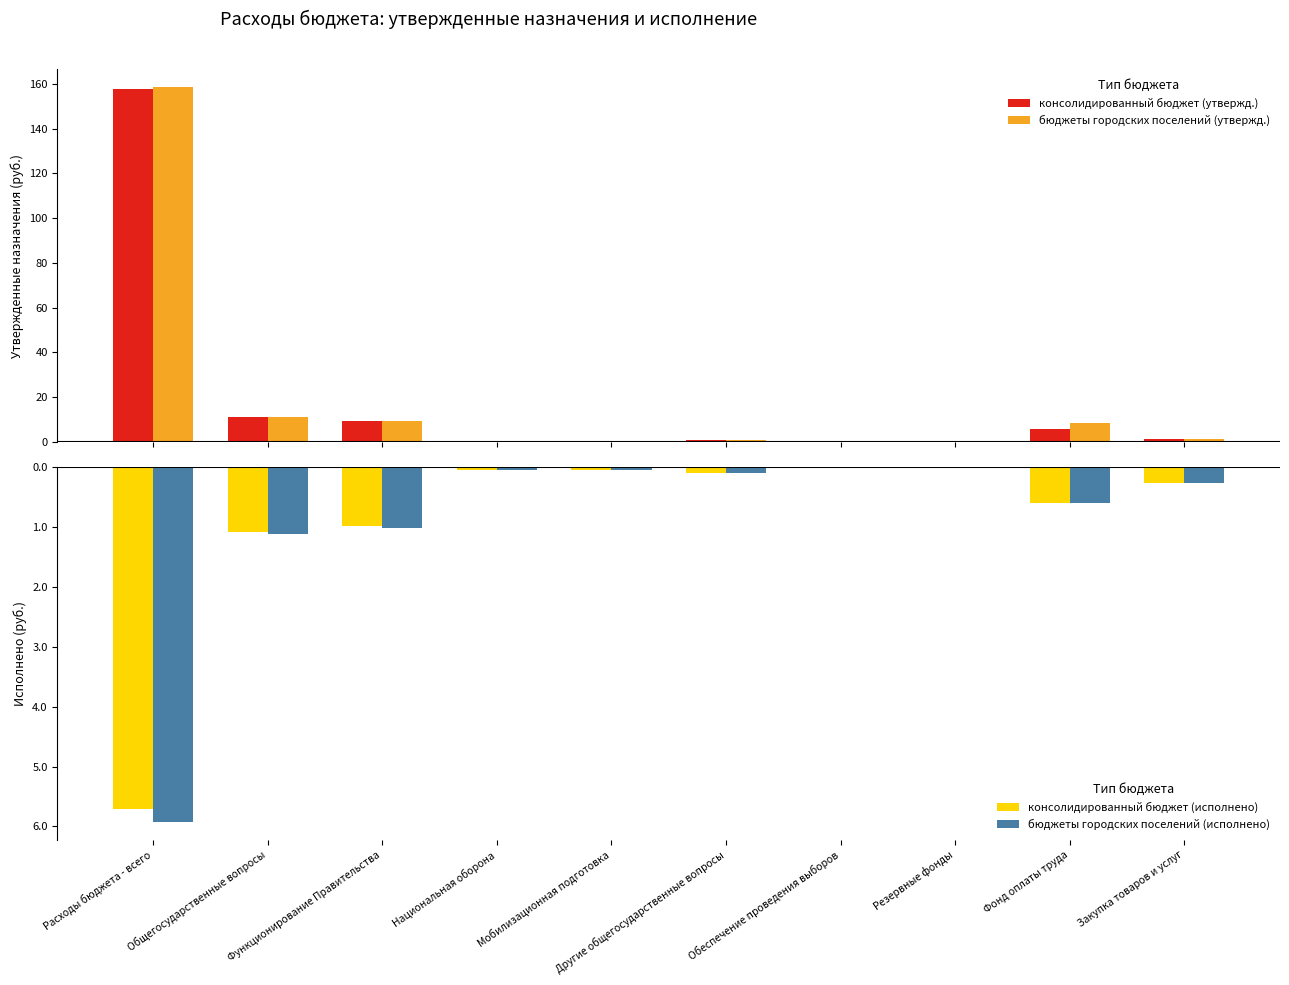

Reading right to left, list all the values displayed in this chart.

консолидированный бюджет (утвержд.): 1.2	5.9	0.1	0.6	1.0	0.5	0.5	9.5	11.1	157.7
бюджеты городских поселений (утвержд.): 1.2	8.3	0.1	0.6	1.0	0.5	0.5	9.6	11.3	158.6
консолидированный бюджет (исполнено): -0.3	-0.6	0.0	0.0	-0.1	-0.0	-0.0	-1.0	-1.1	-5.7
бюджеты городских поселений (исполнено): -0.3	-0.6	0.0	0.0	-0.1	-0.0	-0.0	-1.0	-1.1	-5.9